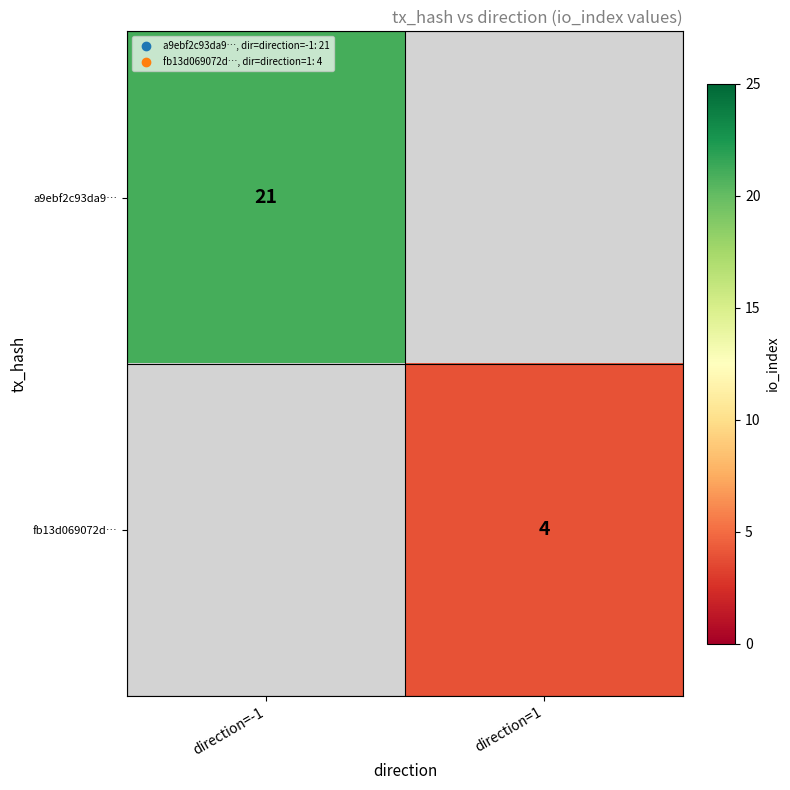

The value of fb13d069072d… at direction=1 is 4. True or false?

True